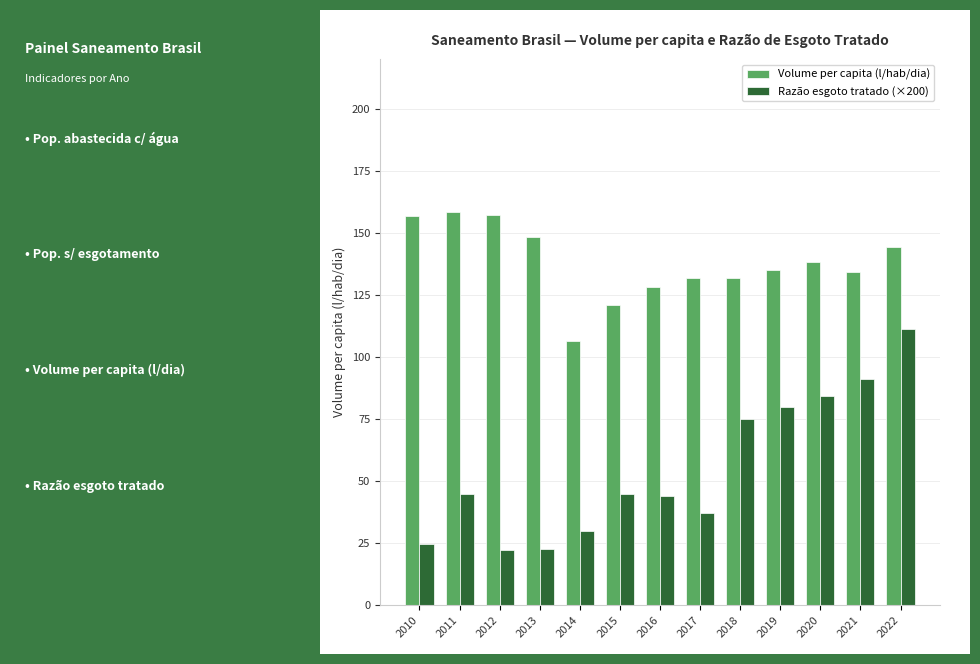

Between 2016 and 2019, which series saw the biggest shift?

Razão esgoto tratado (×200)